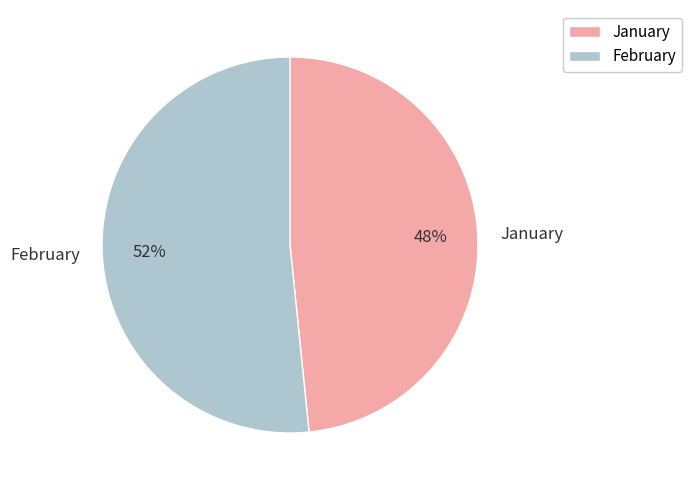

Rank the categories by value from lowest to highest.

January, February